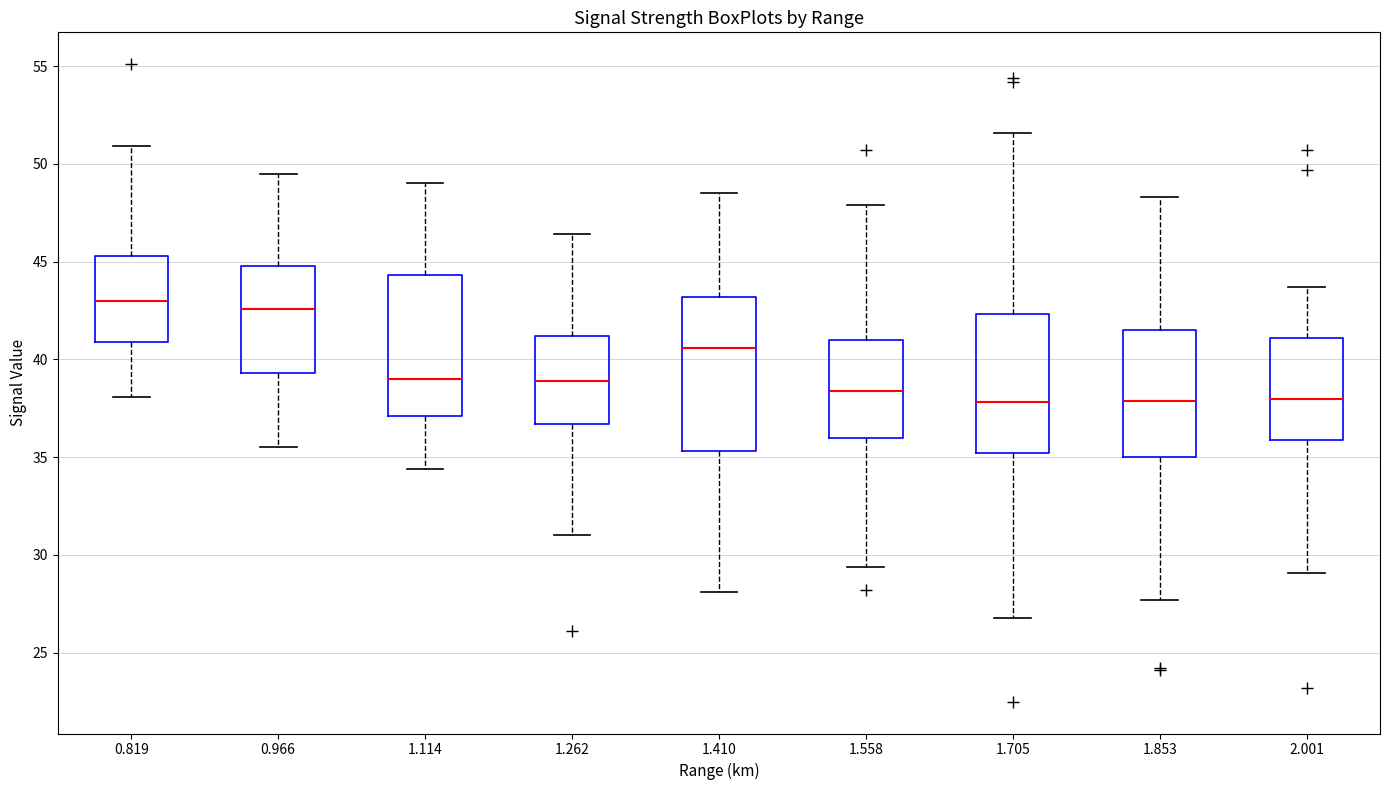

Reading left to right, read every box against the y-axis: the position of its median line, the range the box covers, and the ends of its whiskers. The values are not printed on the chart, so give them approximately, as read against the axis.

0.819: median 43.0, box 41.0 to 45.5, whiskers 38.0 to 51.0
0.966: median 42.5, box 39.5 to 45.0, whiskers 35.5 to 49.5
1.114: median 39.0, box 37.0 to 44.5, whiskers 34.5 to 49.0
1.262: median 39.0, box 36.5 to 41.0, whiskers 31.0 to 46.5
1.410: median 40.5, box 35.5 to 43.0, whiskers 28.0 to 48.5
1.558: median 38.5, box 36.0 to 41.0, whiskers 29.5 to 48.0
1.705: median 38.0, box 35.0 to 42.5, whiskers 27.0 to 51.5
1.853: median 38.0, box 35.0 to 41.5, whiskers 27.5 to 48.5
2.001: median 38.0, box 36.0 to 41.0, whiskers 29.0 to 43.5